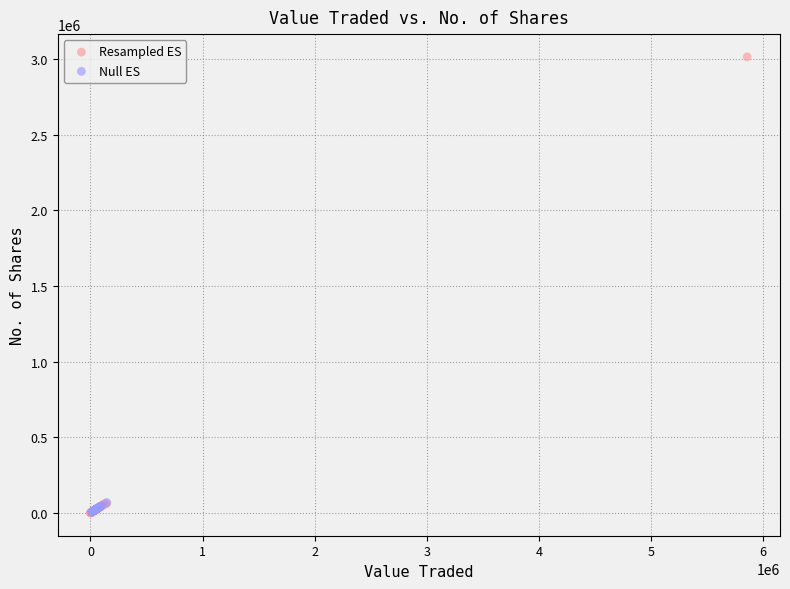

Which series has the widest spread of Y values?

Resampled ES